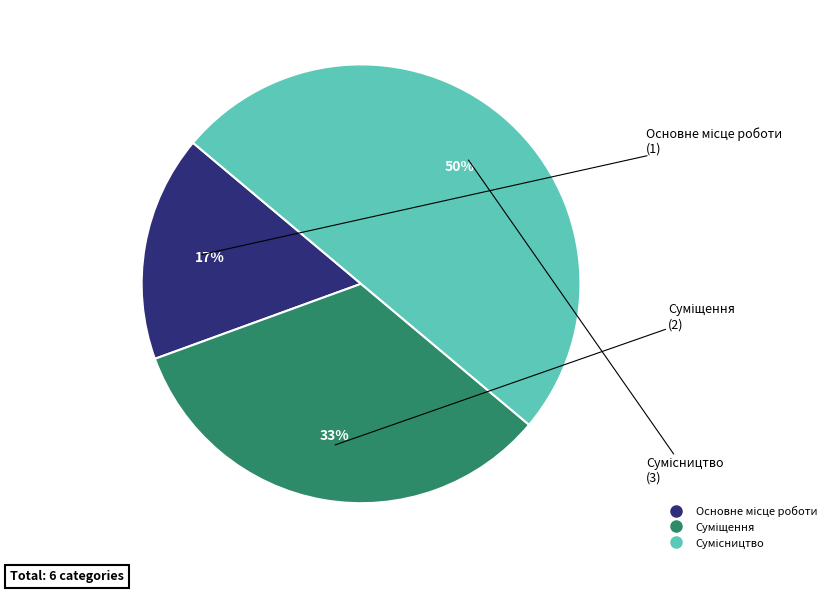

To the nearest percent, what is the difference between the largest and smallest slice percentages?

33%